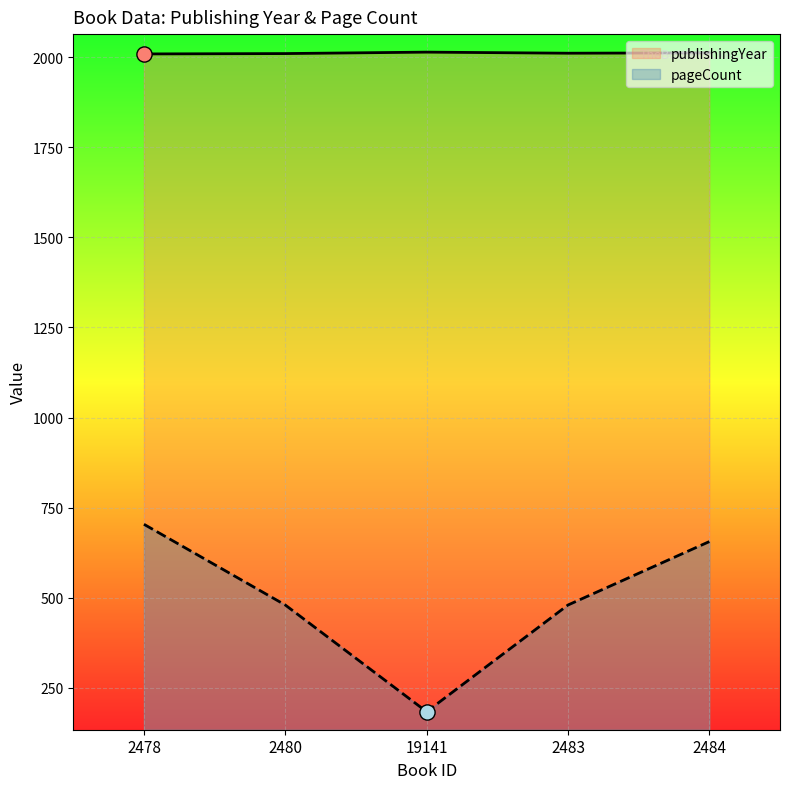

Which series has the widest spread of Y values?

pageCount